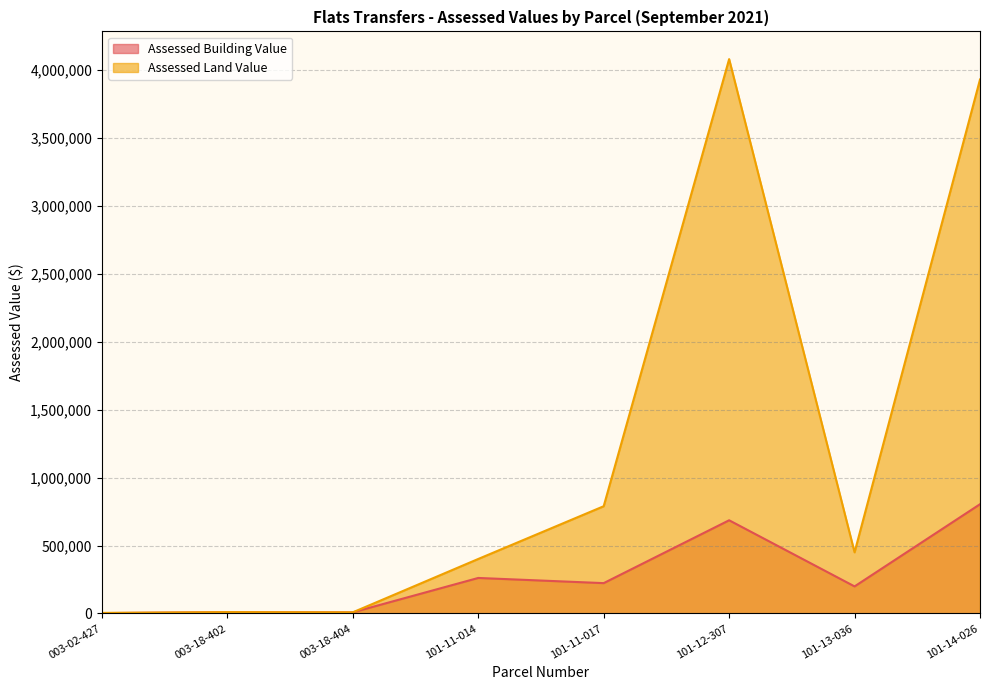

Reading right to left, list all the values displayed in this chart.

Assessed Building Value: 803635	199255	685580	223335	261415	8645	10185	2835
Assessed Land Value: 3926720	449890	4076695	788830	401065	8645	10185	4445